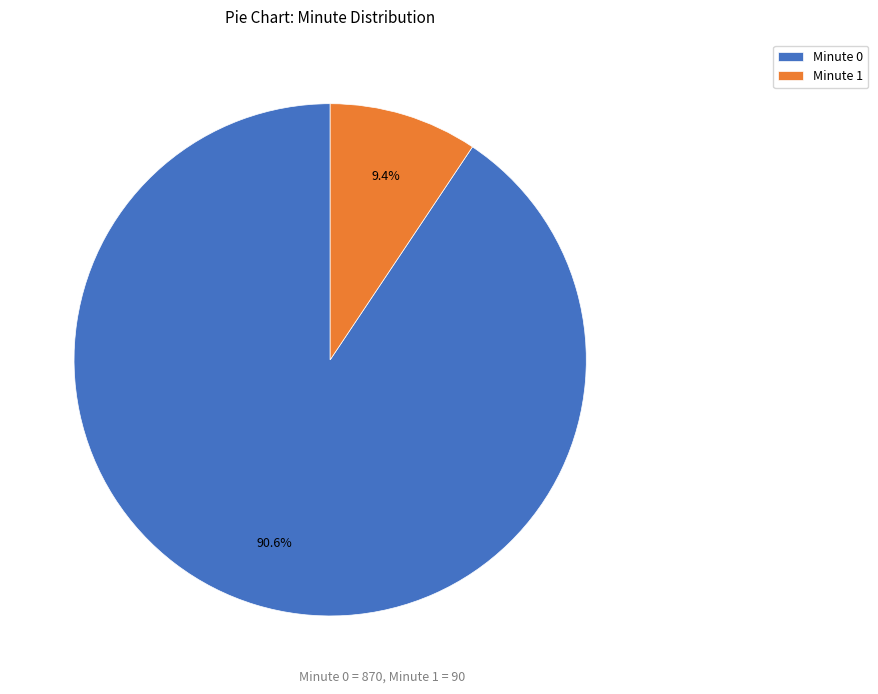

Rank the categories by value from highest to lowest.

Minute 0, Minute 1